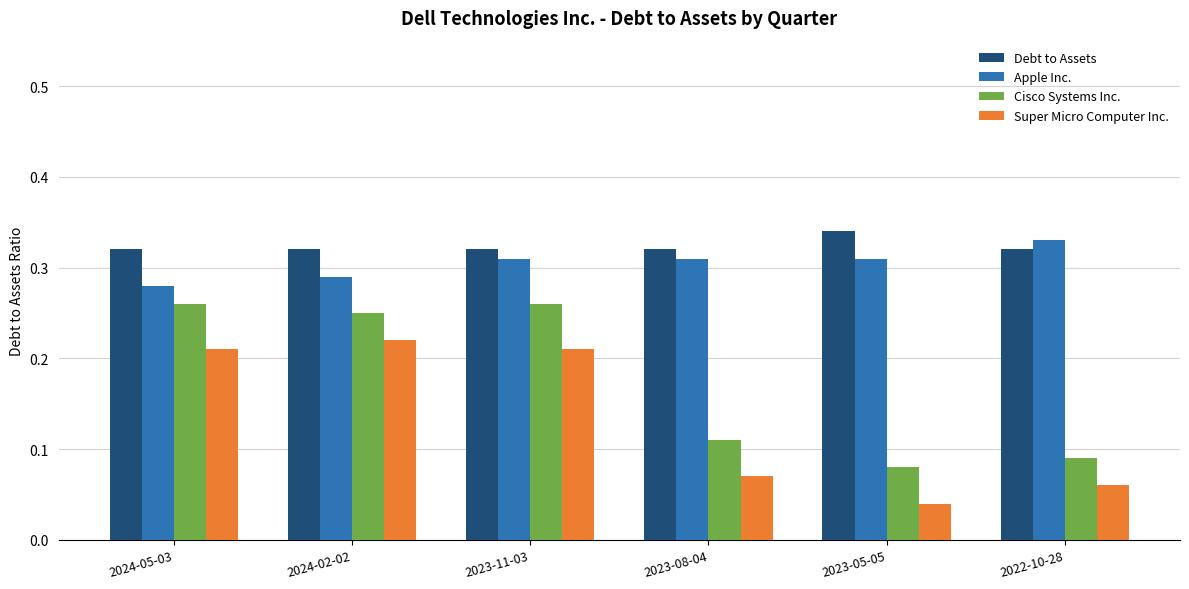

Between 2024-02-02 and 2023-11-03, which series saw the biggest shift?

Apple Inc.